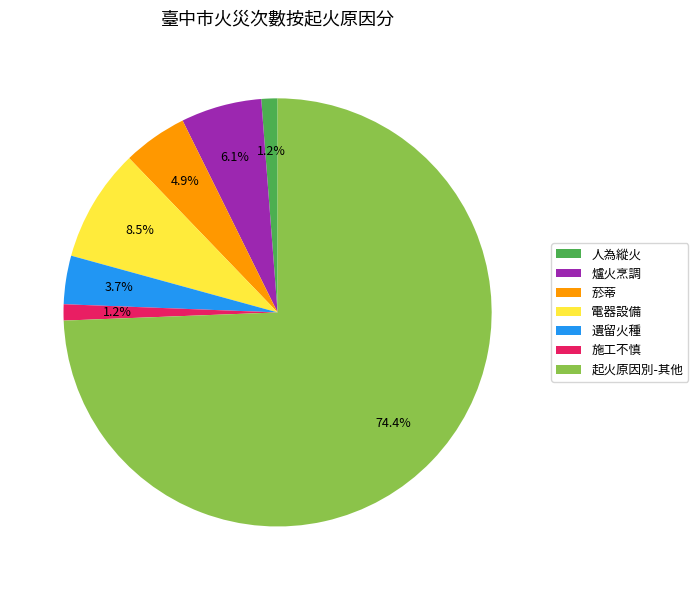

Is there any slice that represents more than half of the pie?

Yes